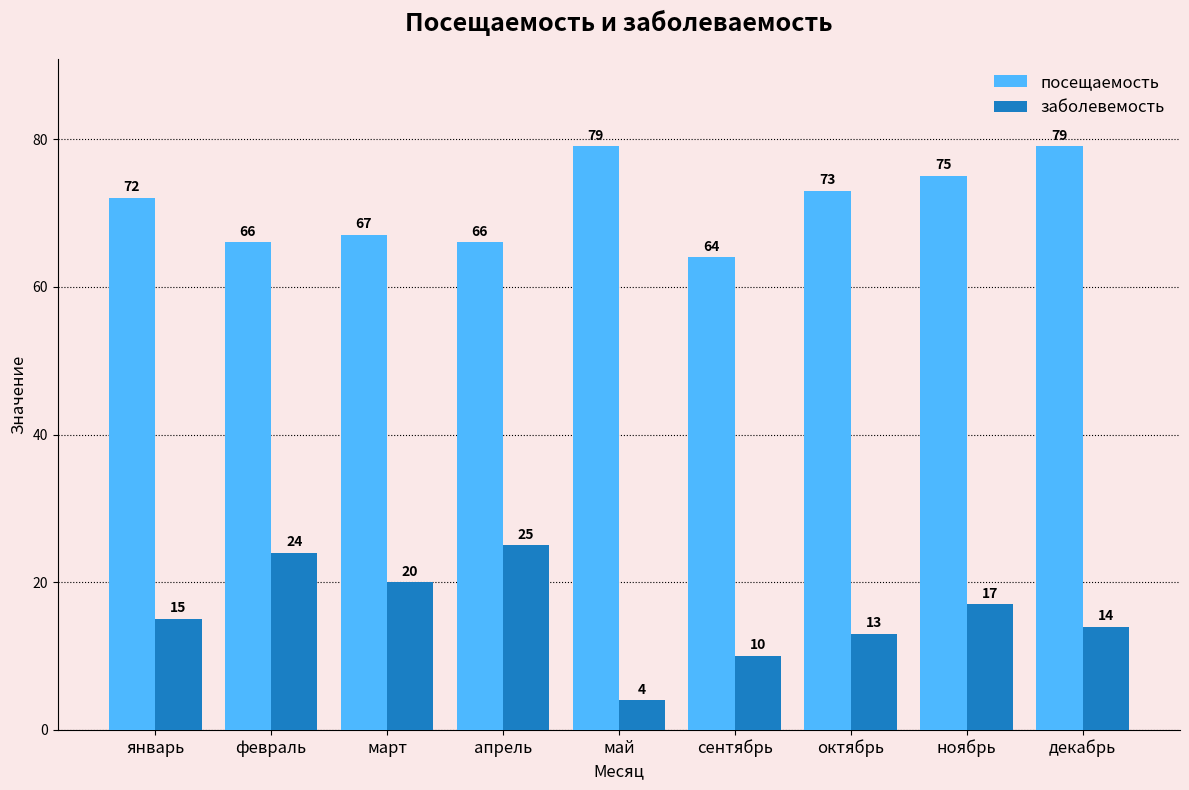

Reading right to left, extract all data points from this chart.

посещаемость: декабрь=79	ноябрь=75	октябрь=73	сентябрь=64	май=79	апрель=66	март=67	февраль=66	январь=72
заболевемость: декабрь=14	ноябрь=17	октябрь=13	сентябрь=10	май=4	апрель=25	март=20	февраль=24	январь=15